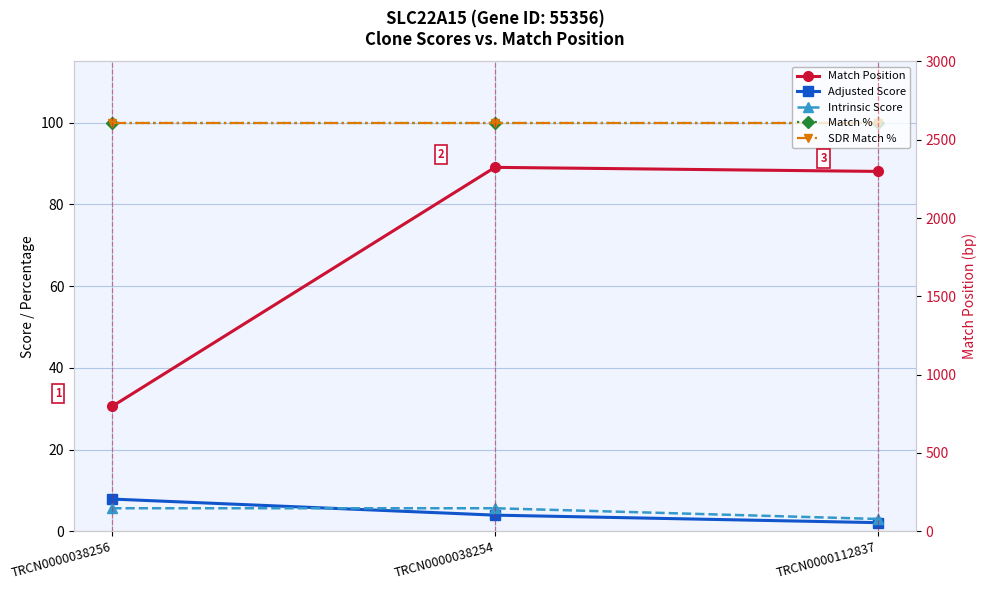

What is the label of the 1st point from the left?

TRCN0000038256